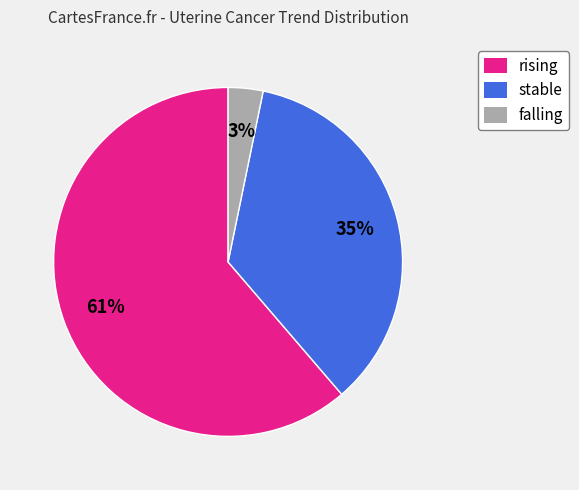

Which category has the biggest portion of the pie?

rising